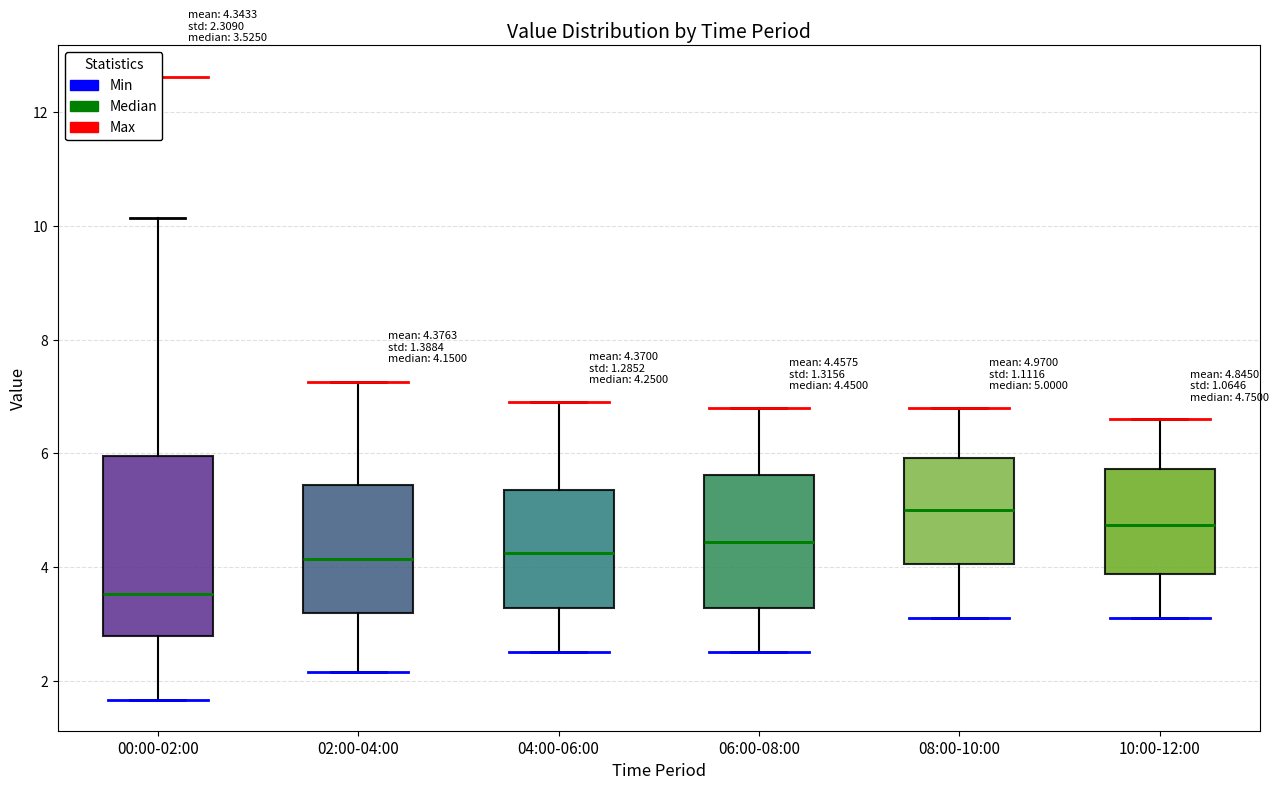

Comparing the boxes themselves (not the whiskers), which one is the tallest?

00:00-02:00